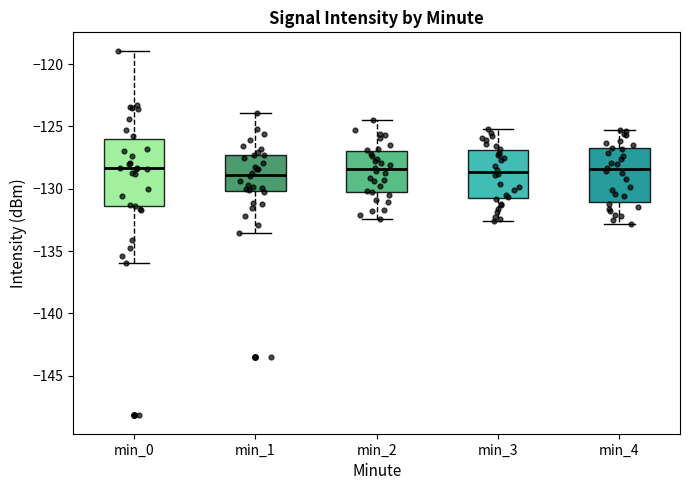

Where does the lower whisker of the box for min_4 end on the y-axis? The values are not printed on the chart, so give them approximately, as read against the axis.

-133.0